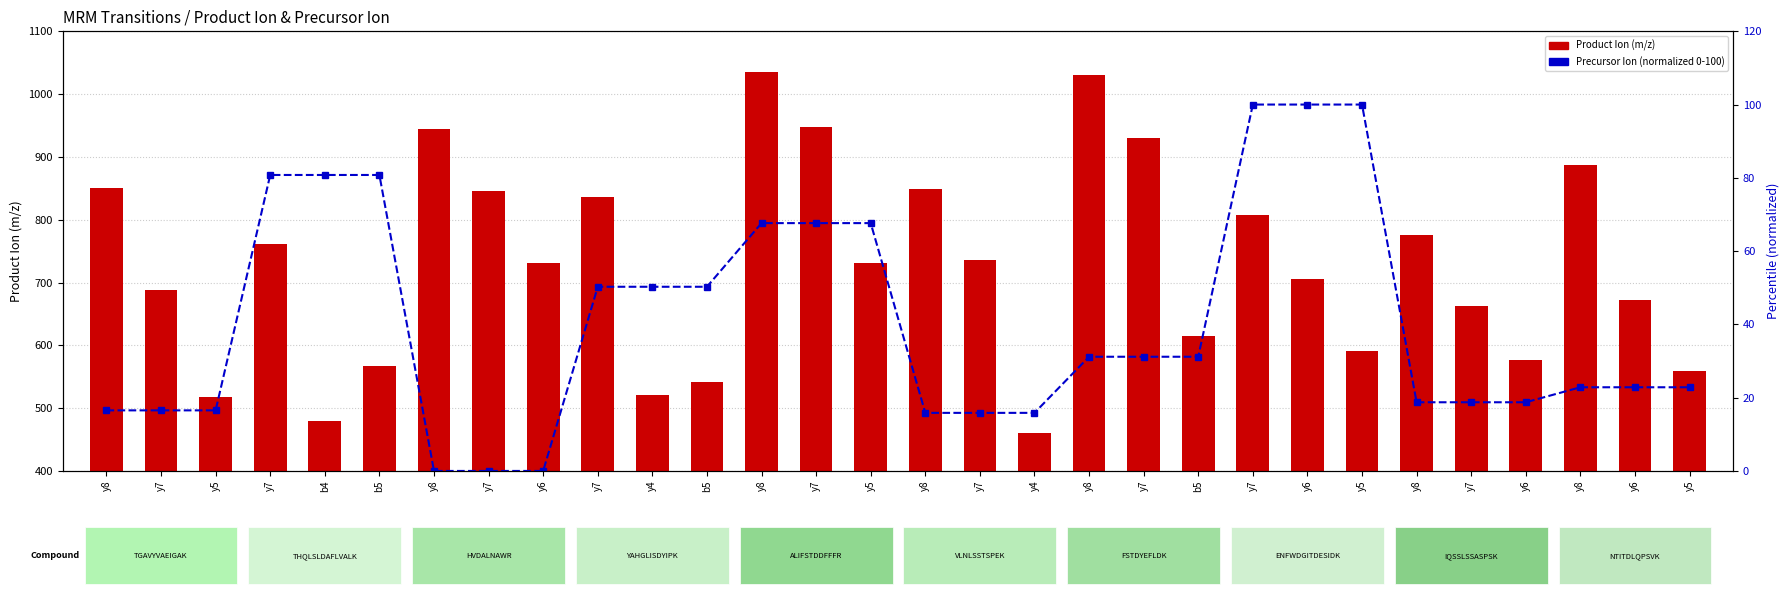

Reading left to right, extract all data points from this chart.

Product Ion: y8=850.5	y7=687.4	y5=517.3	y7=761.5	b4=480.3	b5=567.3	y8=944.5	y7=845.4	y6=730.4	y7=835.5	y4=520.3	b5=542.3	y8=1034.5	y7=947.4	y5=731.4	y8=848.4	y7=735.4	y4=460.2	y8=1030.5	y7=929.4	b5=614.2	y7=807.4	y6=706.3	y5=591.3	y8=776.4	y7=663.3	y6=576.3	y8=887.5	y6=671.4	y5=558.3
Precursor Ion (normalized): y8=16.5	y7=16.5	y5=16.5	y7=80.8	b4=80.8	b5=80.8	y8=0.0	y7=0.0	y6=0.0	y7=50.3	y4=50.3	b5=50.3	y8=67.6	y7=67.6	y5=67.6	y8=15.9	y7=15.9	y4=15.9	y8=31.2	y7=31.2	b5=31.2	y7=100.0	y6=100.0	y5=100.0	y8=18.7	y7=18.7	y6=18.7	y8=22.8	y6=22.8	y5=22.8